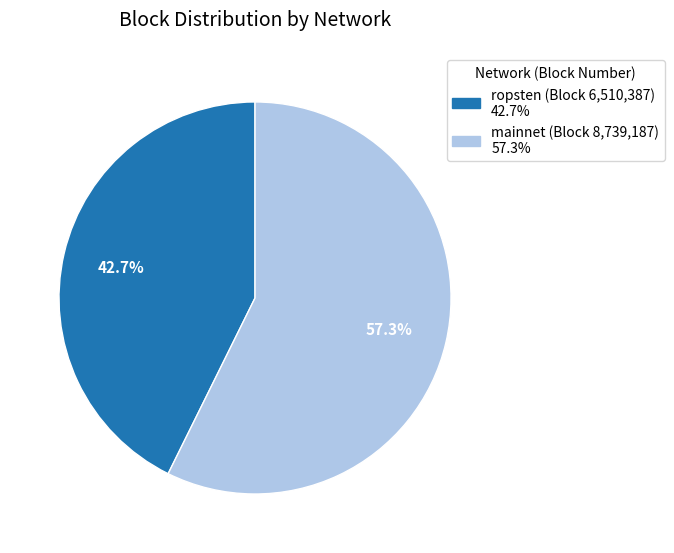

Does any single category account for the majority?

Yes